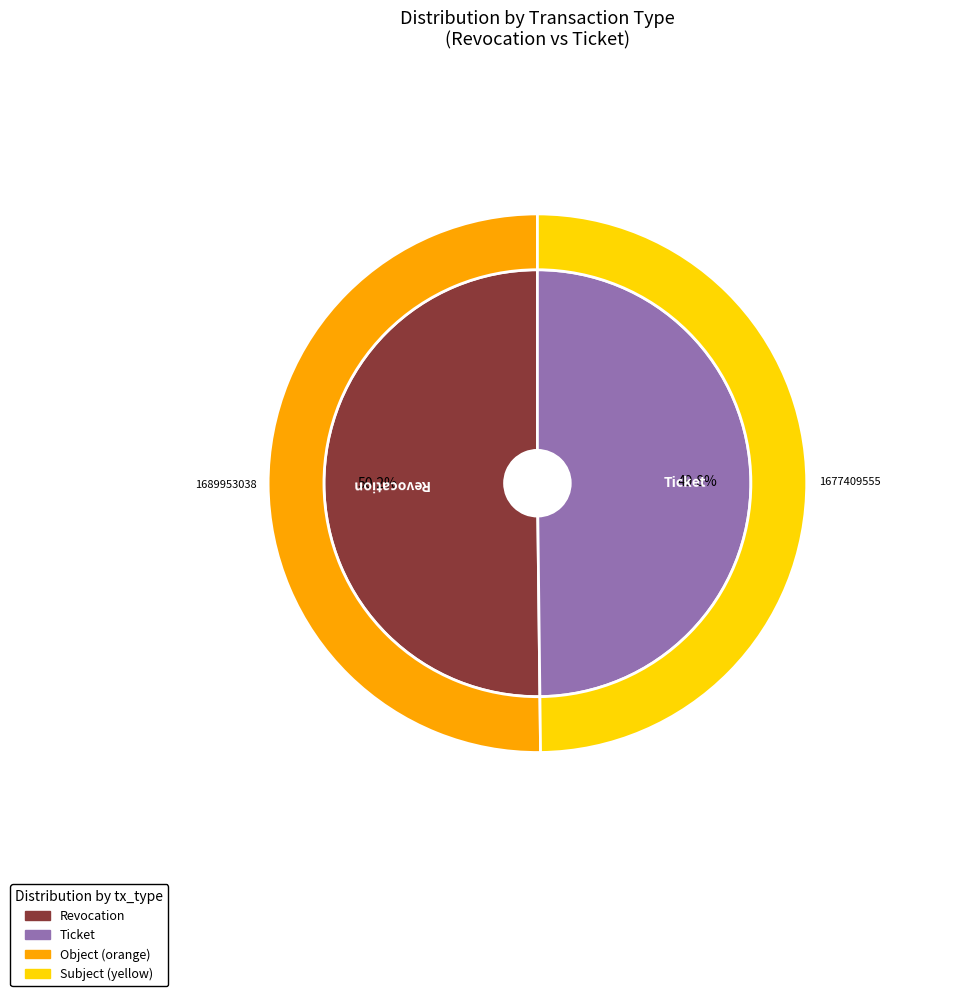

Does Revocation account for over 50% of the chart?

Yes